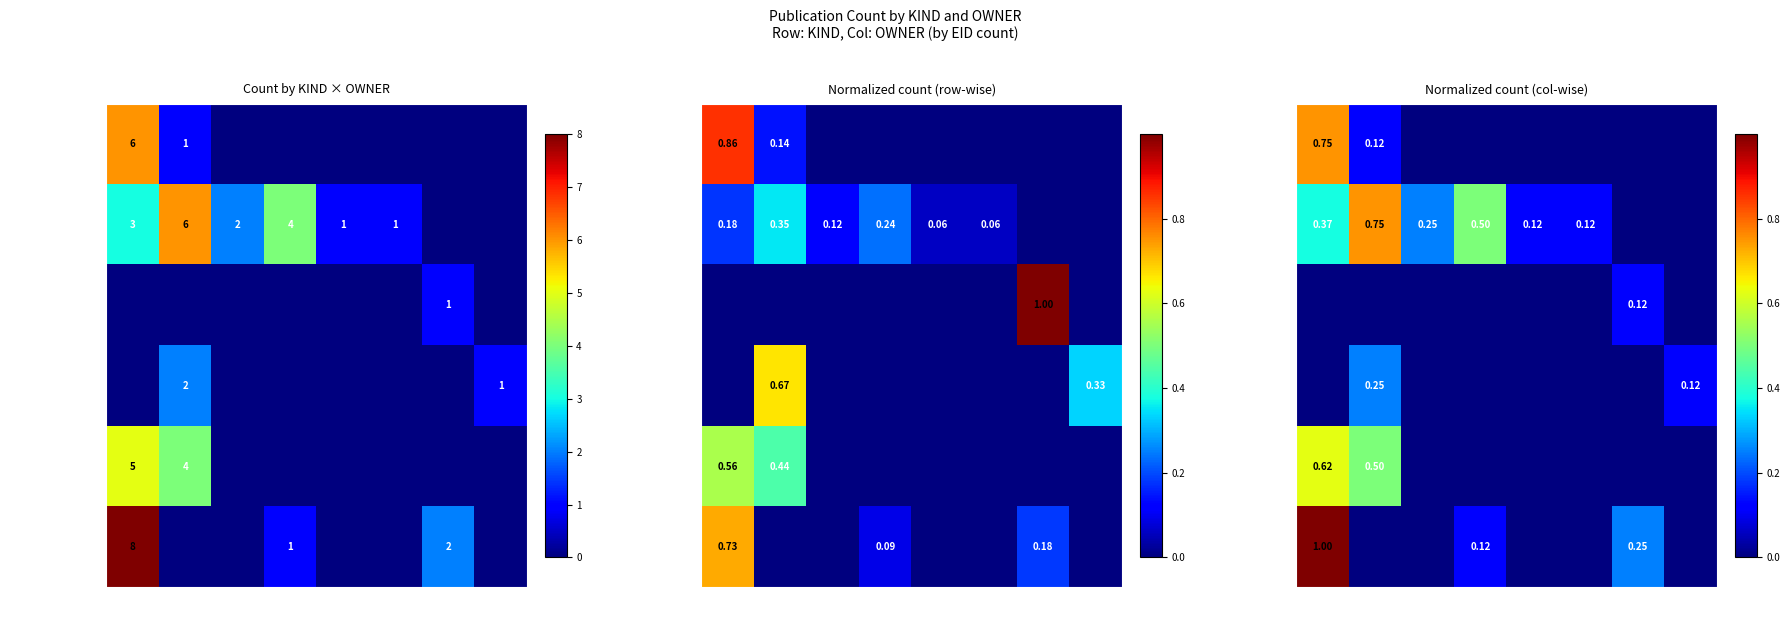

At how many categories does at least one series exceed 0?

8